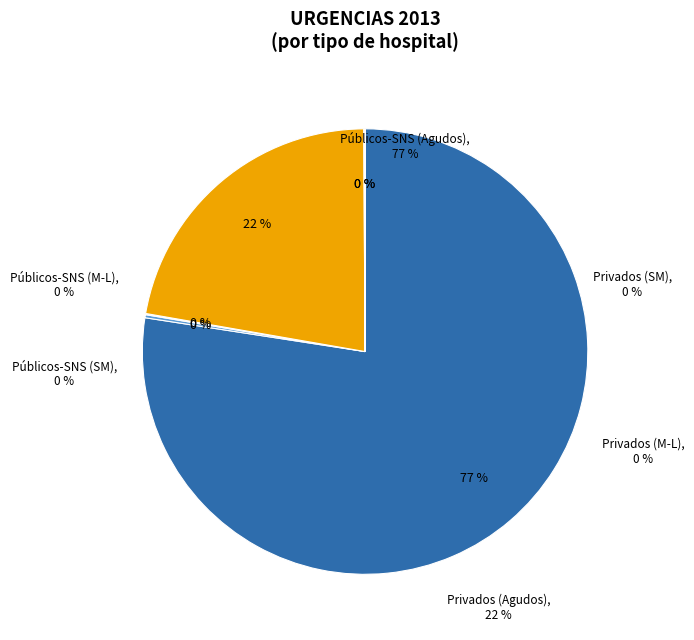

Between Privados (M-L) and Públicos-SNS (SM), which is larger?

Públicos-SNS (SM)